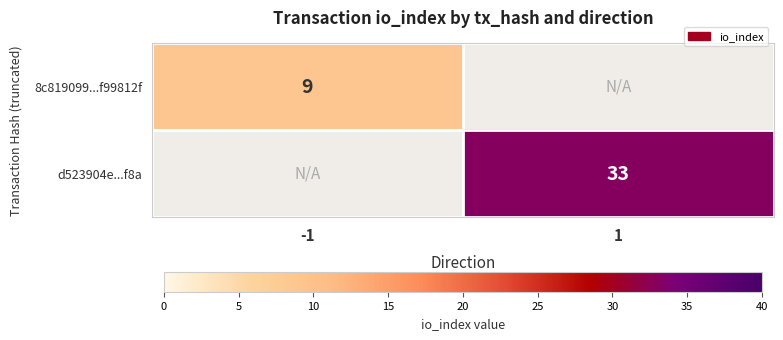

What is the total value across all series at -1?

9